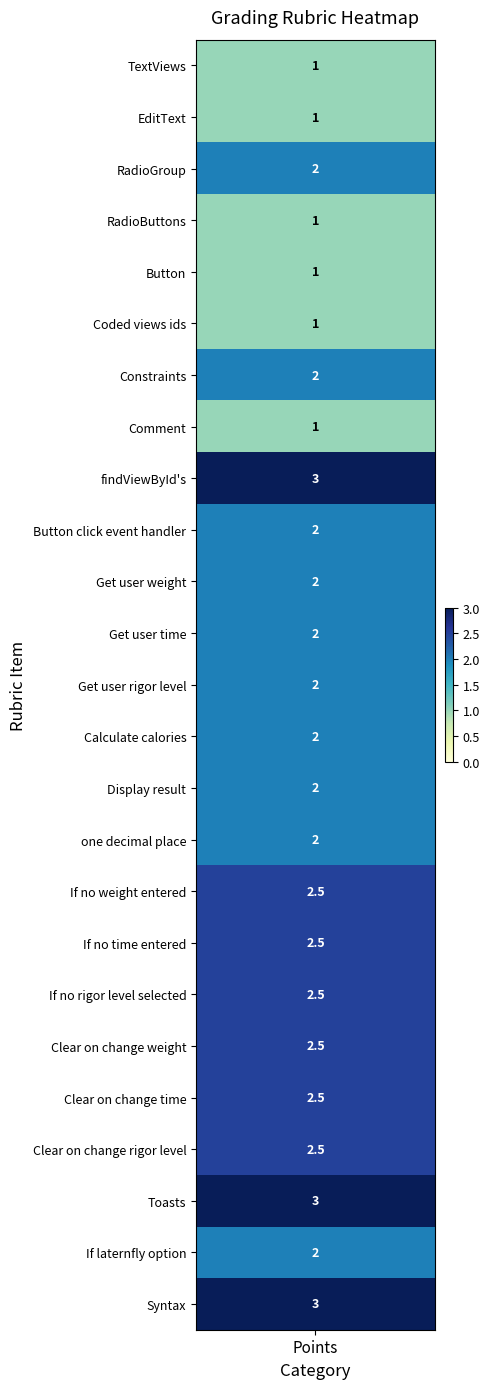

The chart shows a value of 2.0 at RadioGroup. True or false?

True